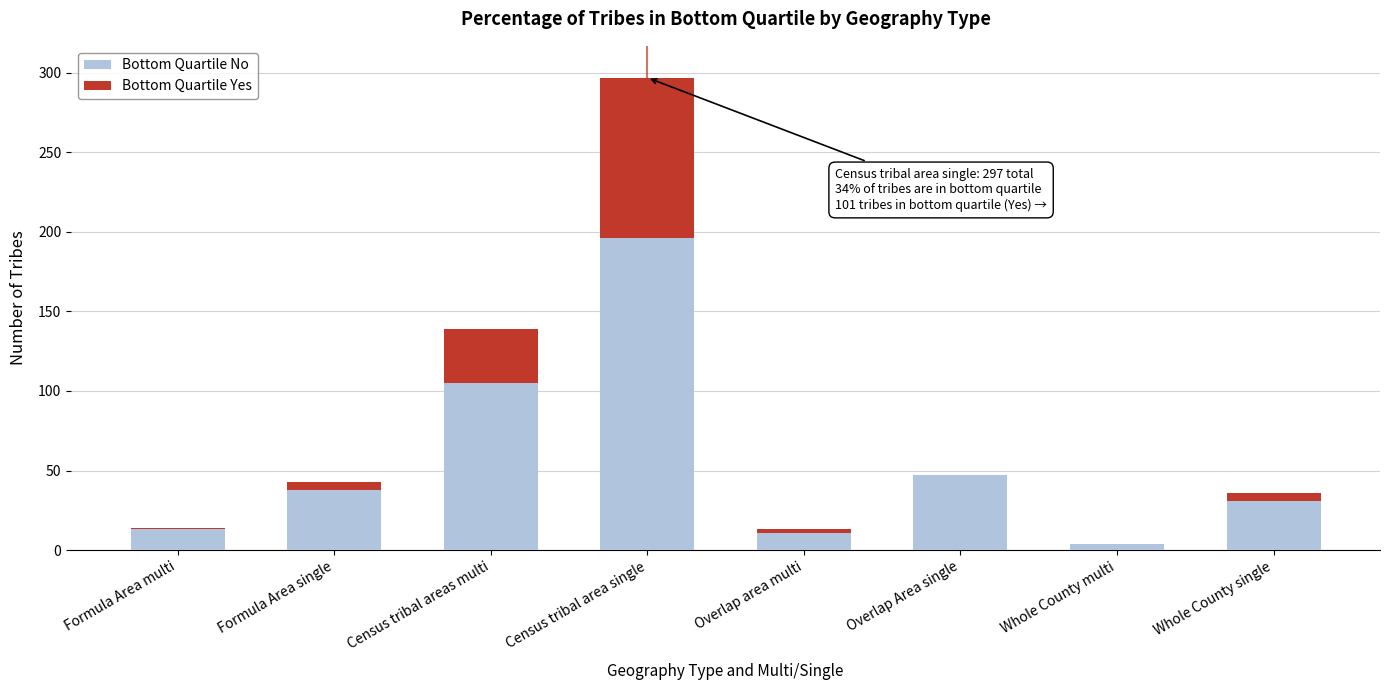

Reading left to right, transcribe the values for Bottom Quartile No.

Formula Area multi=13	Formula Area single=38	Census tribal areas multi=105	Census tribal area single=196	Overlap area multi=11	Overlap Area single=47	Whole County multi=4	Whole County single=31